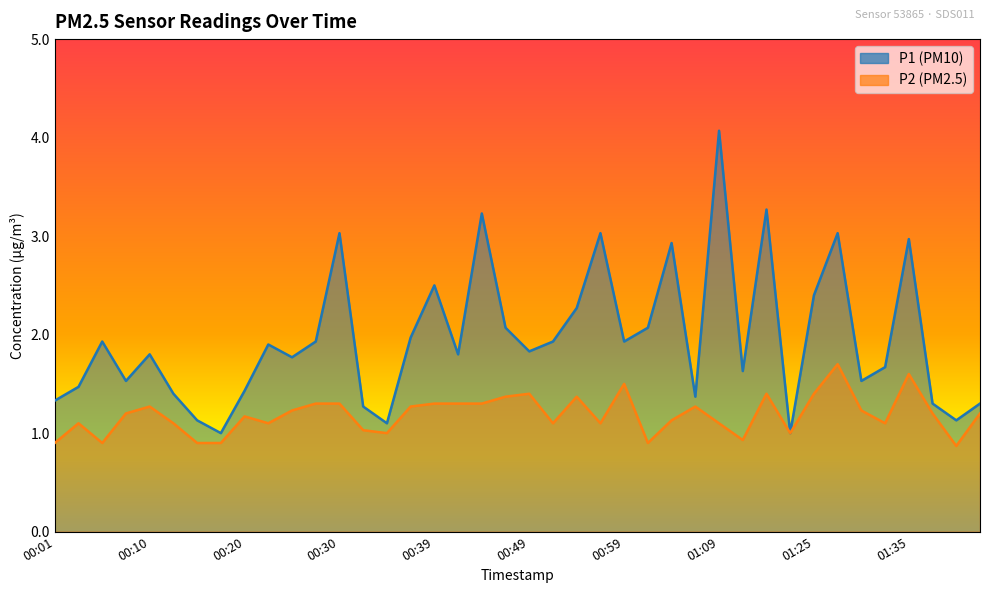

Reading left to right, extract all data points from this chart.

P1: 1.3	1.5	1.9	1.5	1.8	1.4	1.1	1.0	1.4	1.9	1.8	1.9	3.0	1.3	1.1	2.0	2.5	1.8	3.2	2.1	1.8	1.9	2.3	3.0	1.9	2.1	2.9	1.4	4.1	1.6	3.3	1.0	2.4	3.0	1.5	1.7	3.0	1.3	1.1	1.3
P2: 0.9	1.1	0.9	1.2	1.3	1.1	0.9	0.9	1.2	1.1	1.2	1.3	1.3	1.0	1.0	1.3	1.3	1.3	1.3	1.4	1.4	1.1	1.4	1.1	1.5	0.9	1.1	1.3	1.1	0.9	1.4	1.0	1.4	1.7	1.2	1.1	1.6	1.2	0.9	1.2